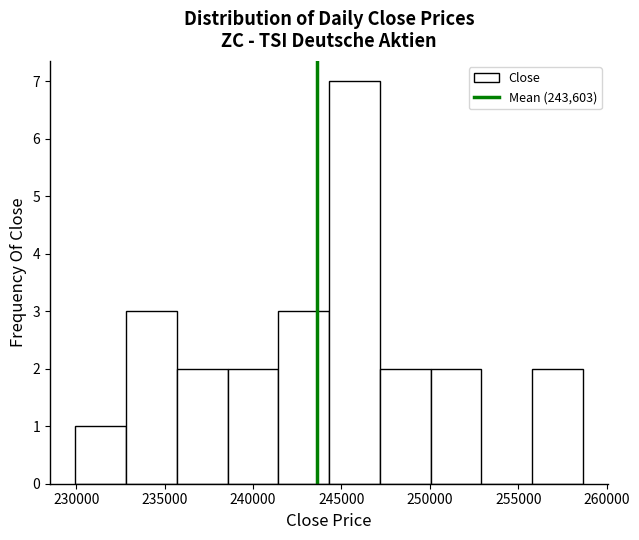

Over which range of the x-axis is the bar tallest?

244500 to 247000